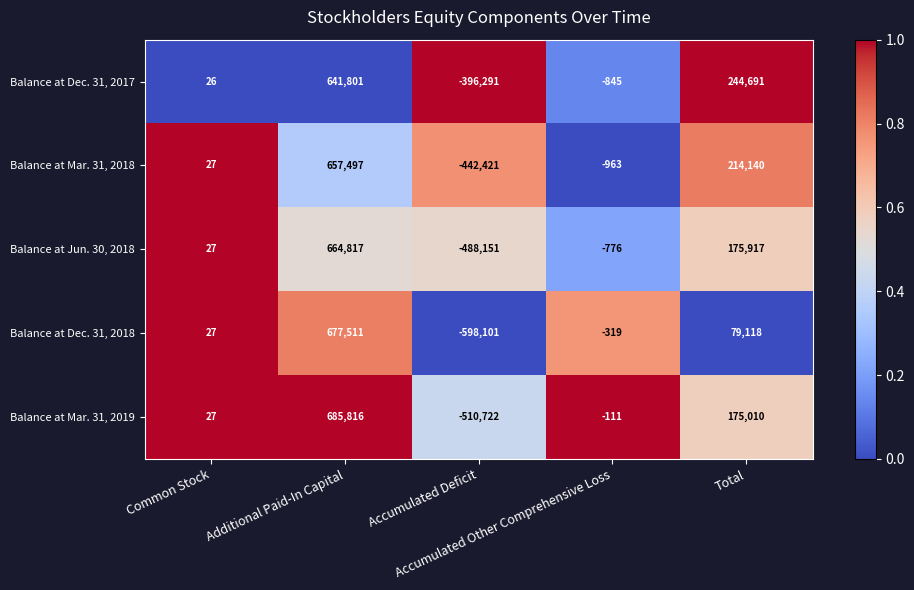

Which series has the largest total across all categories?

Balance at Dec. 31, 2017